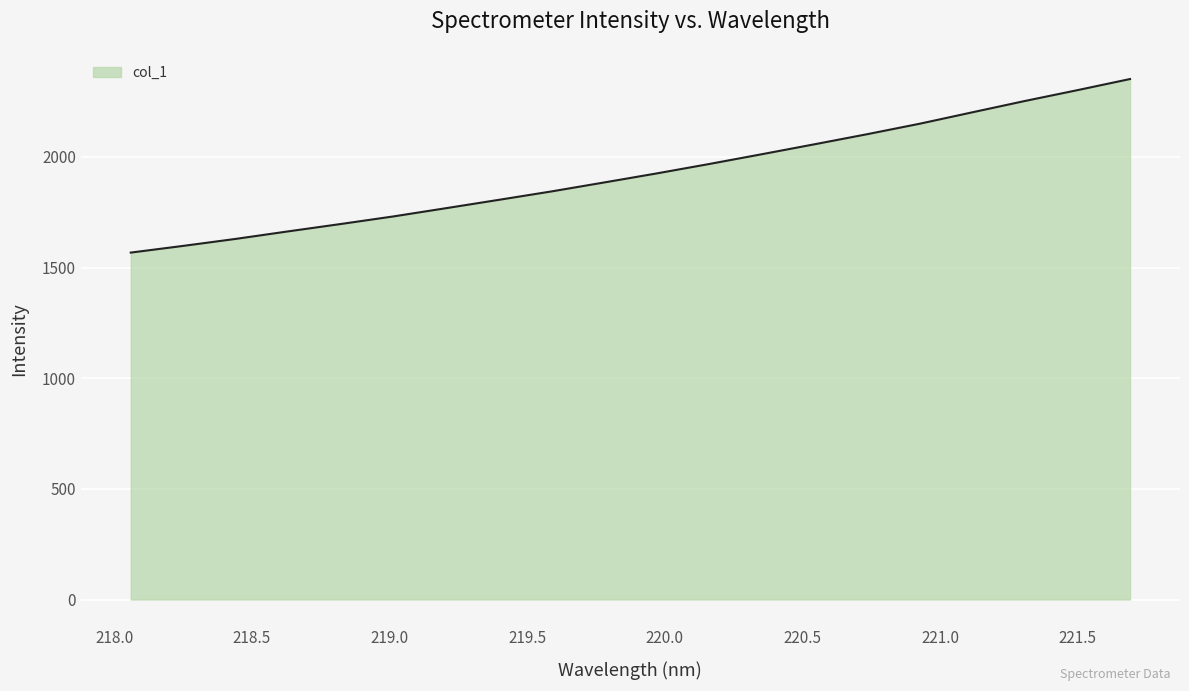

How many values are below 1925?

10